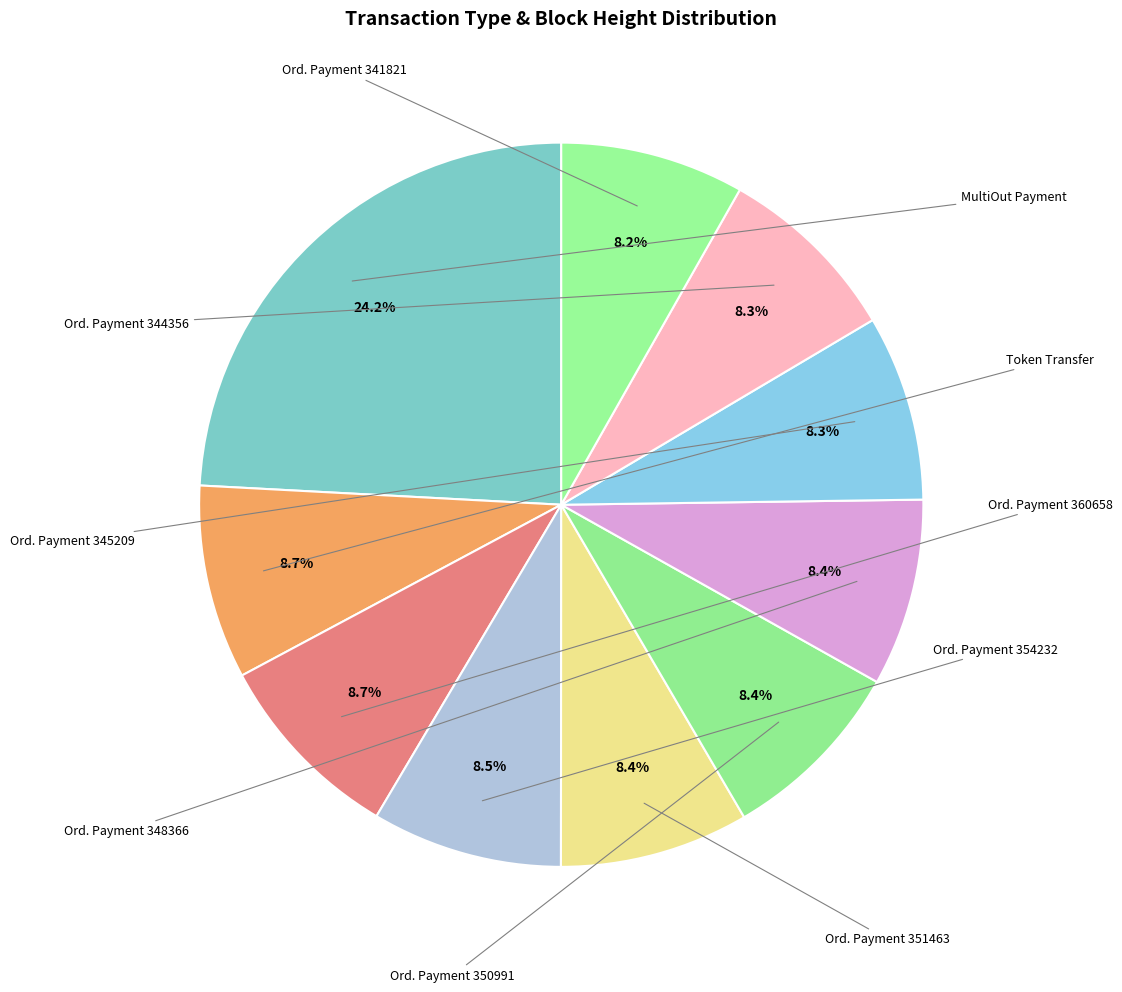

How many segments does this pie chart have?

10